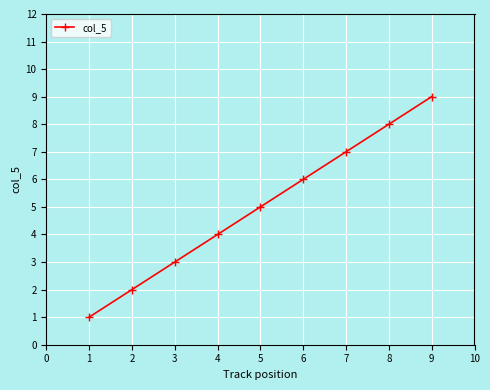

True or false: there are more than 1 points higher than both neighbors.

False